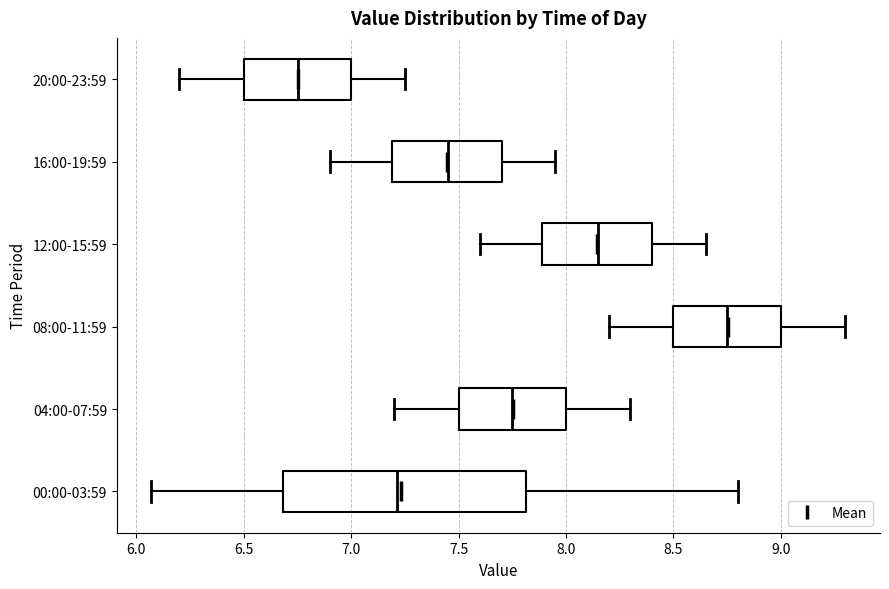

Where is the right edge of the box for 16:00-19:59 on the x-axis? The values are not printed on the chart, so give them approximately, as read against the axis.

7.70